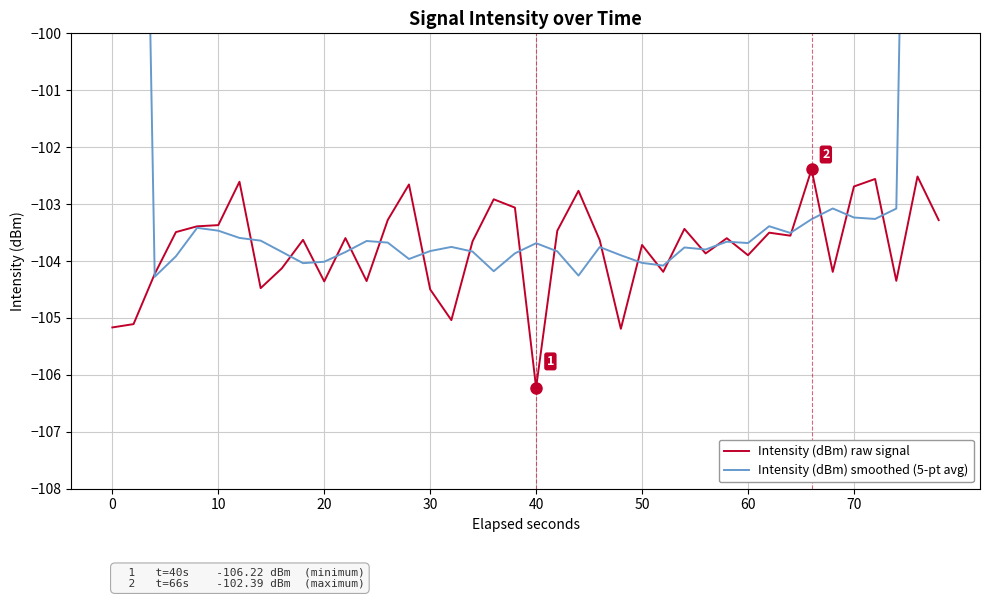

What is the minimum value for Intensity (dBm) raw signal?

-106.2